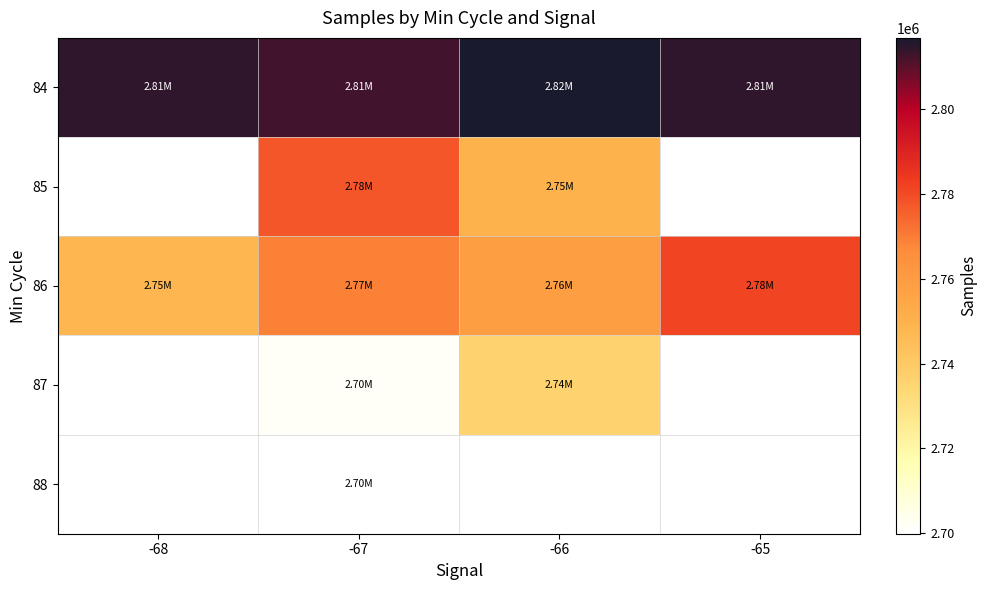

What is the smallest value displayed?

2699886.0